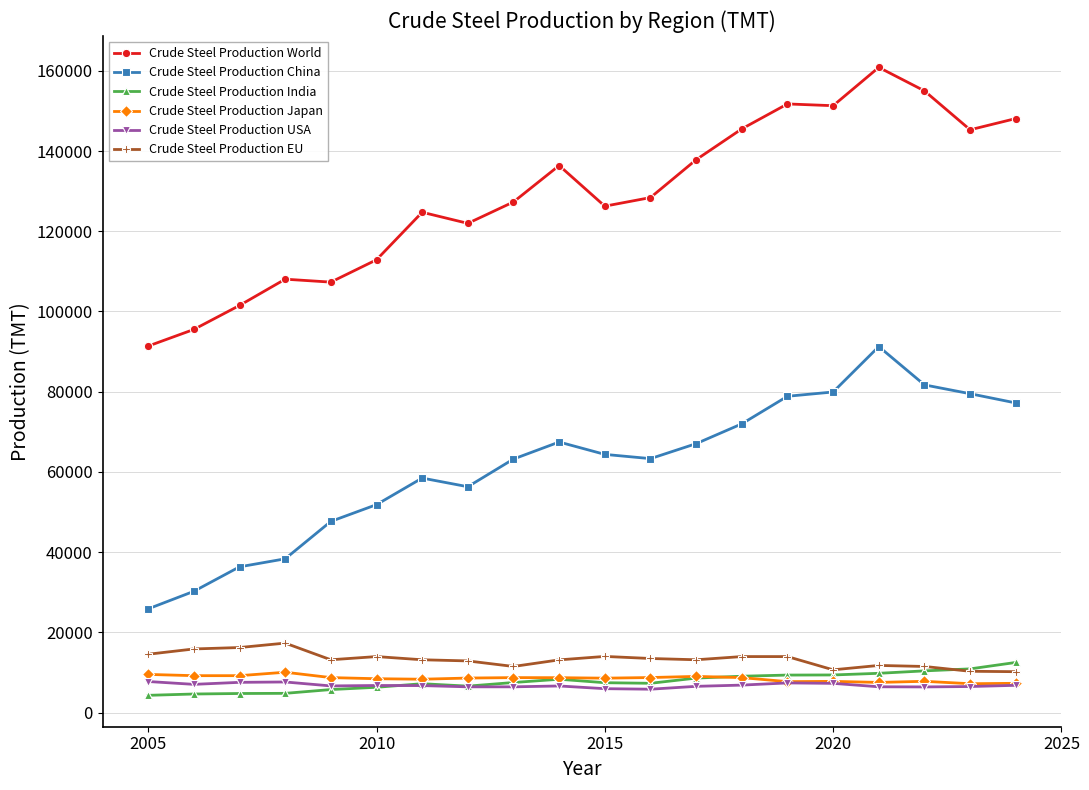

Count the number of categories in the chart.

20